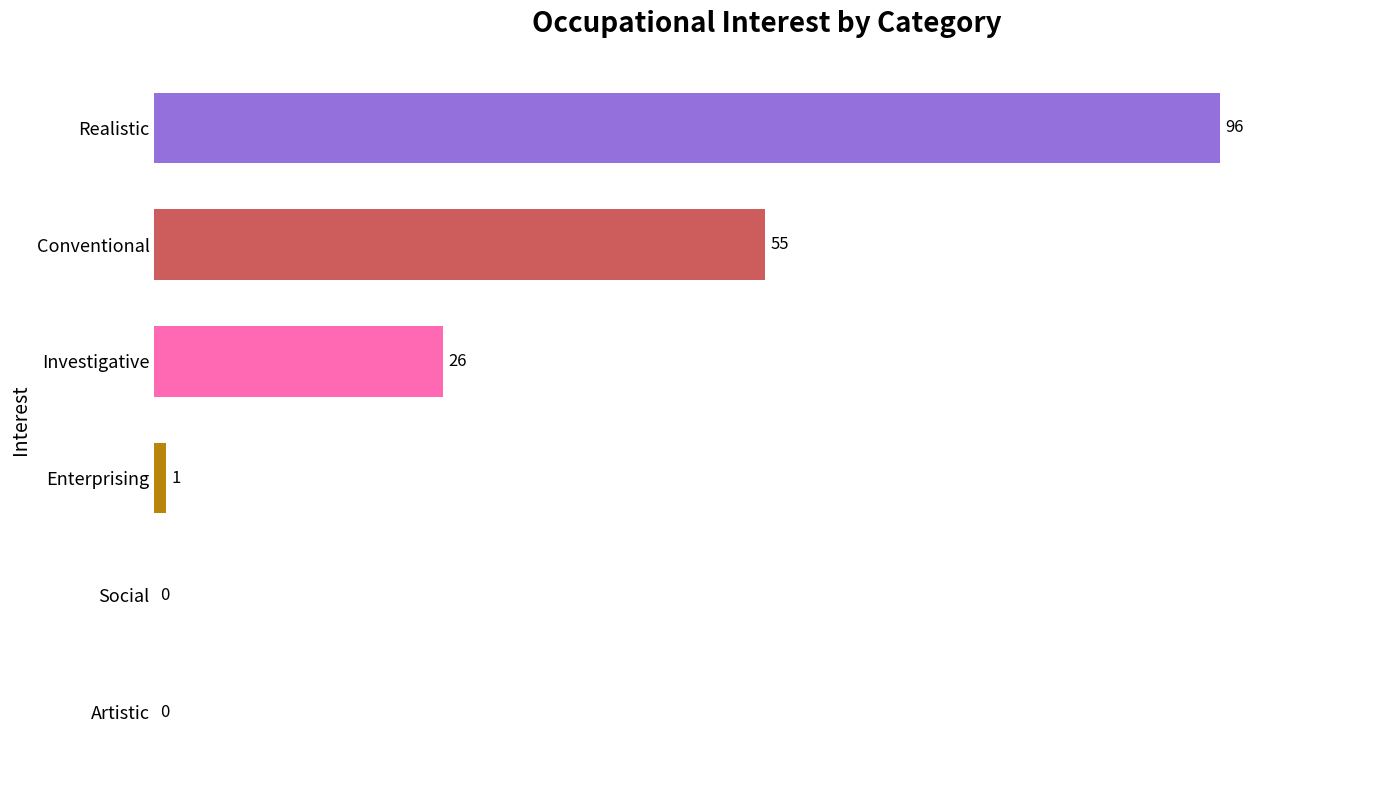

What is the sum of all values?

178